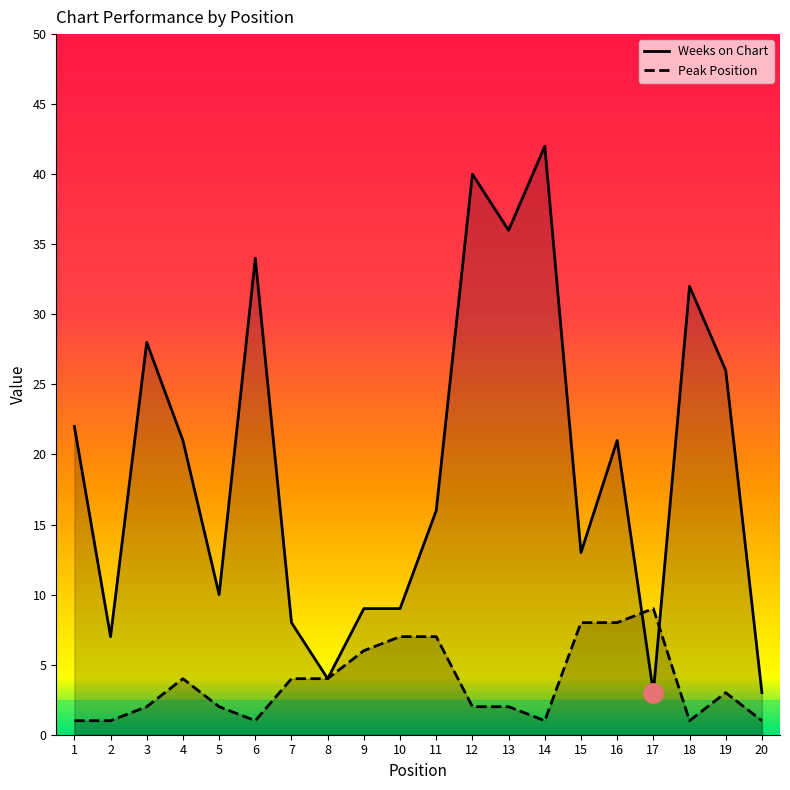

What is the lowest value of the Peak Position series?

1